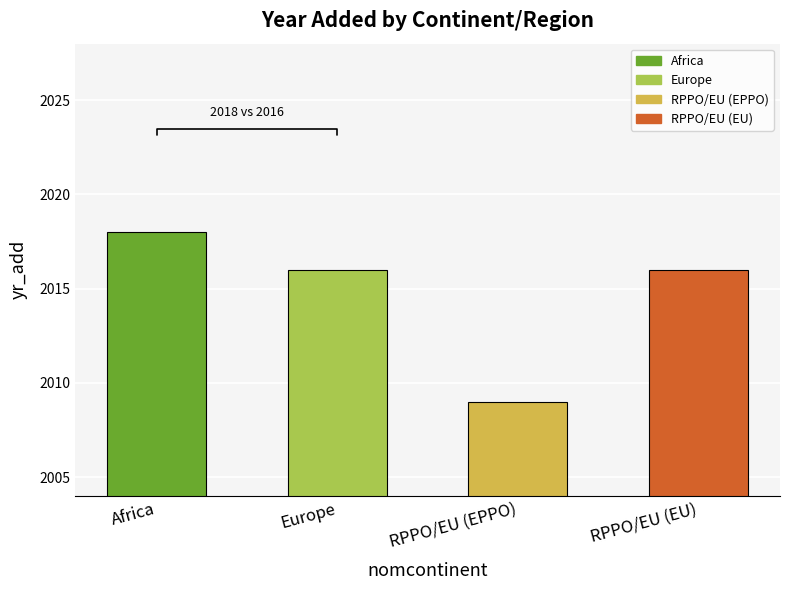

What is the label of the 4th bar from the left?

RPPO/EU (EU)